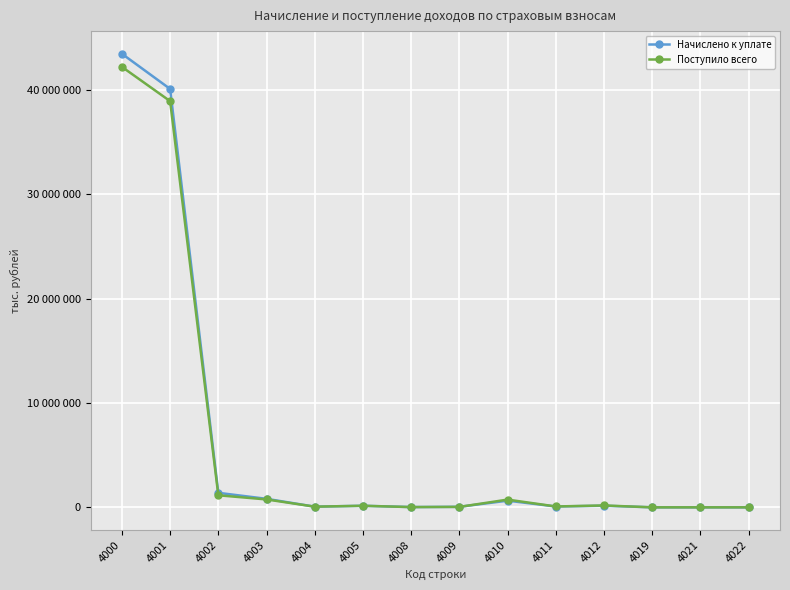

List the series in order of their overall mean, highest first.

Начислено к уплате, Поступило всего